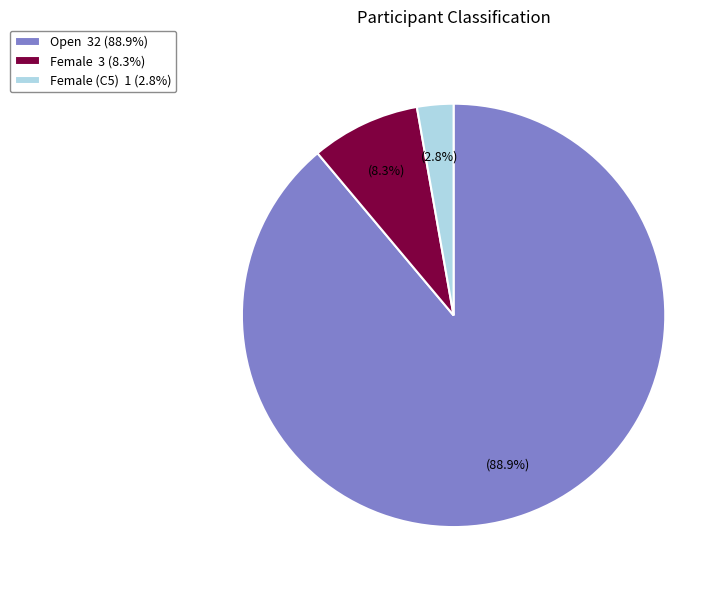

What percentage is NOT represented by Female (C5) 1 (2.8%)?

97.2%